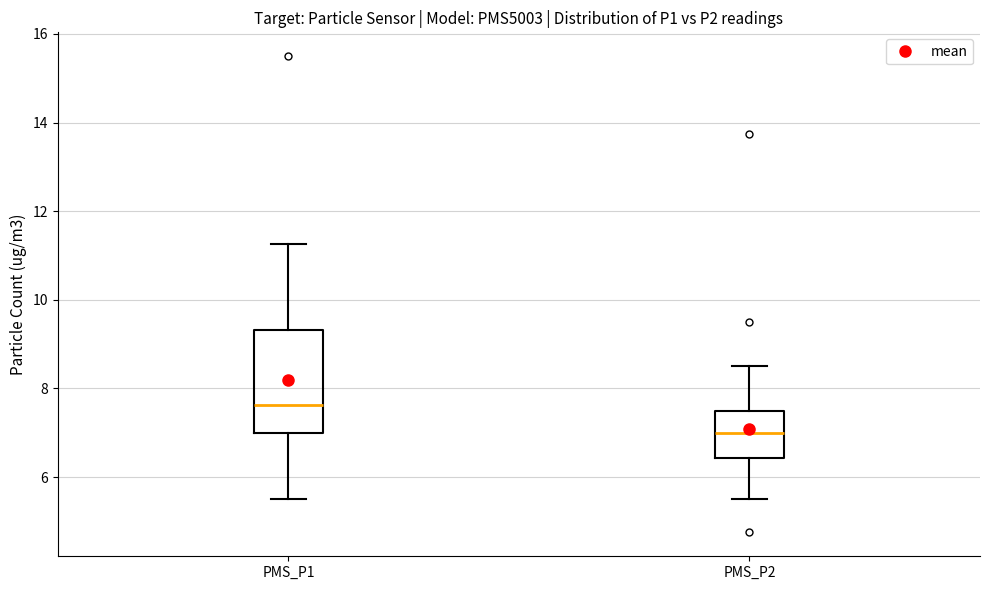

Where is the lower edge of the box for PMS_P2 on the y-axis? The values are not printed on the chart, so give them approximately, as read against the axis.

6.4